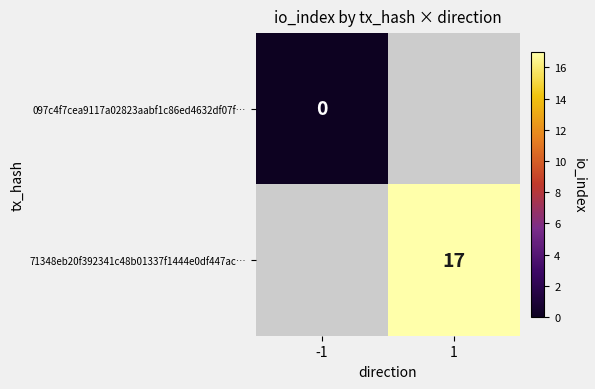

Which category has the highest value across all series?

1